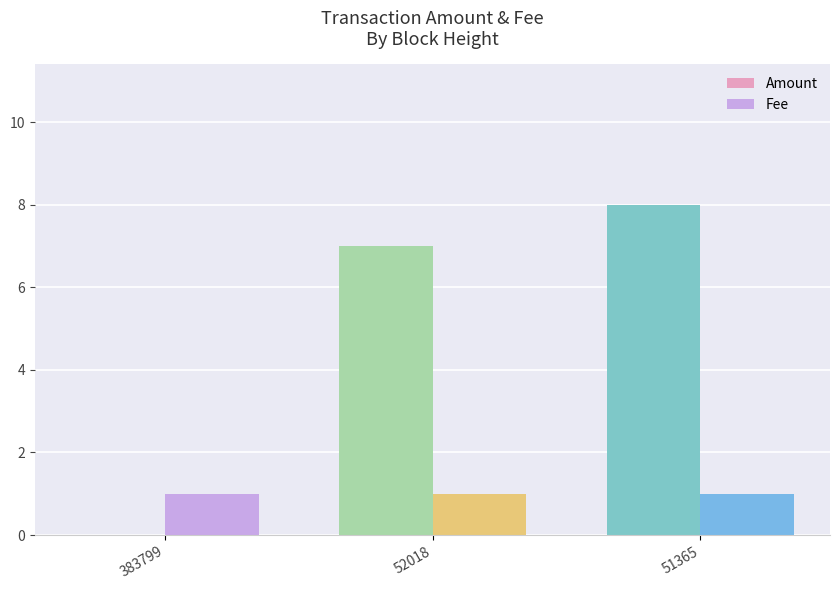

At which label is Amount closest to 4?

52018